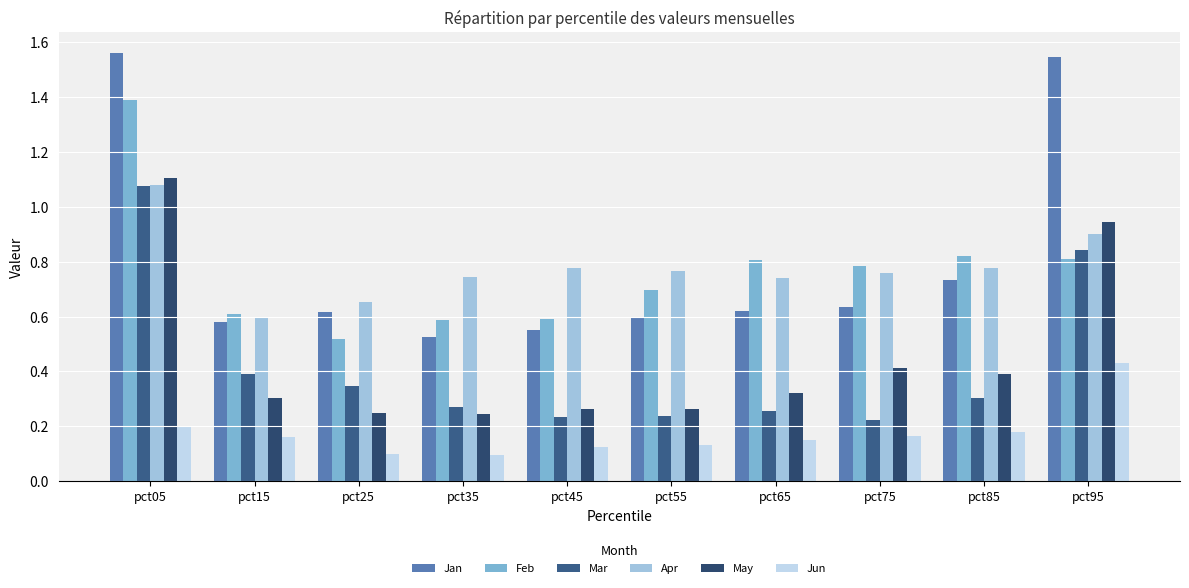

At how many categories does at least one series exceed 0?

10